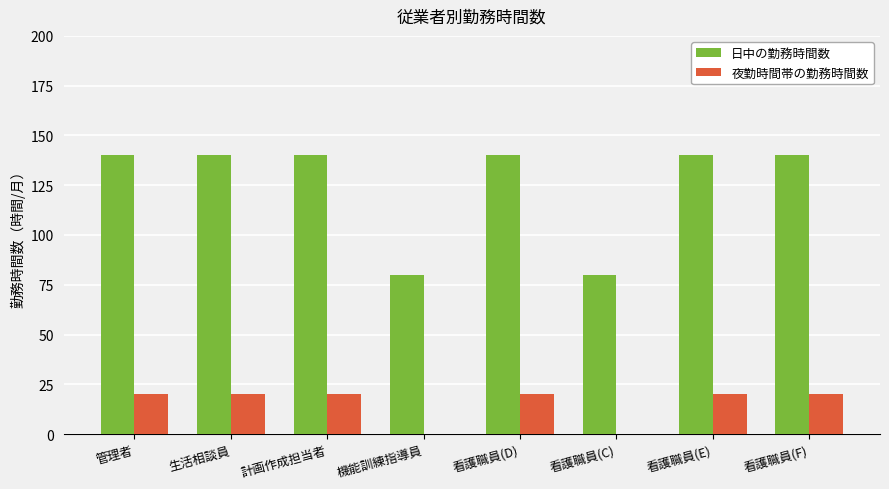

Is the value of 夜勤時間帯の勤務時間数 at 機能訓練指導員 greater than the value of 日中の勤務時間数 at 看護職員(E)?

No